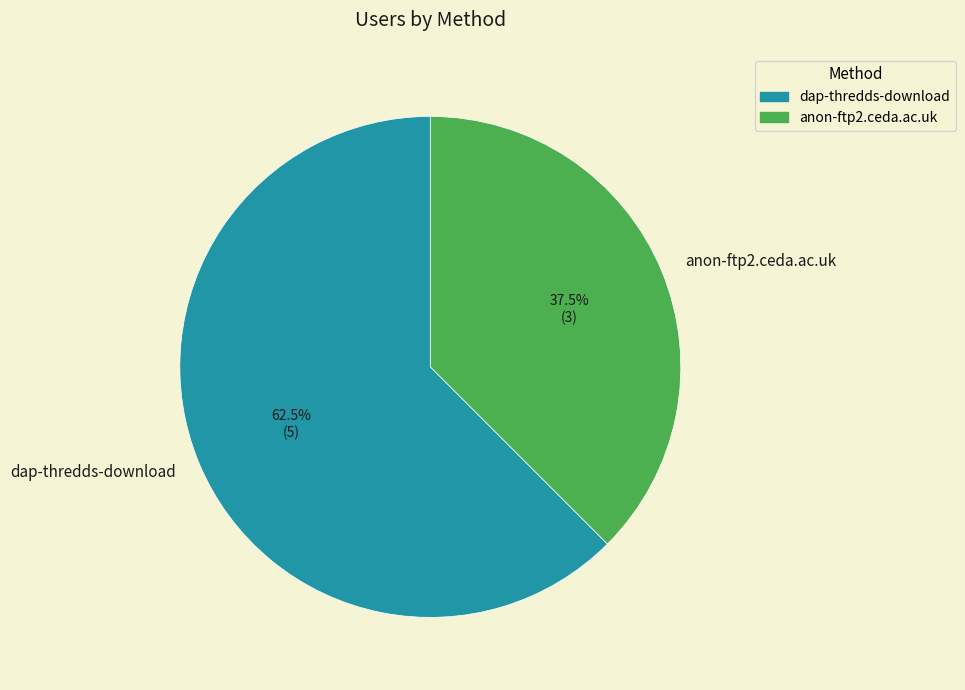

How many slices are in this pie chart?

2